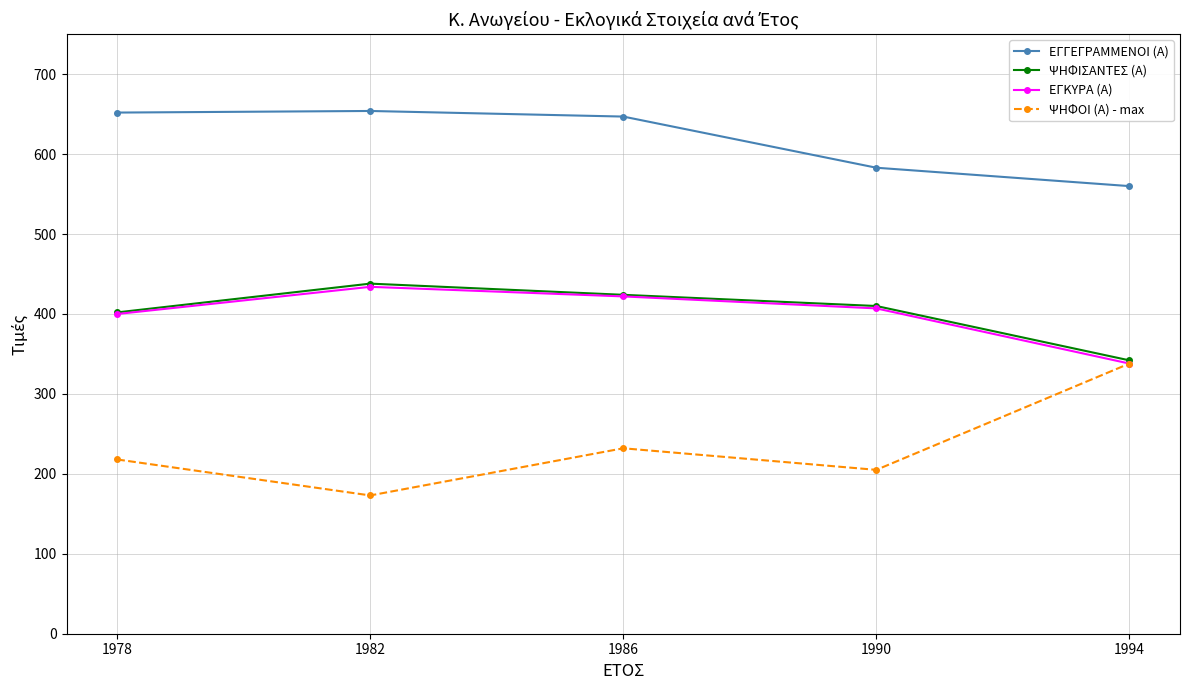

True or false: ΕΓΚΥΡΑ (Α) and ΕΓΓΕΓΡΑΜΜΕΝΟΙ (Α) cross at least once.

False